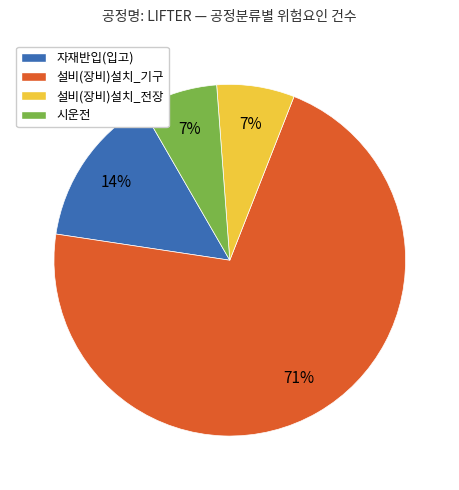

Combined, do 설비(장비)설치_기구 and 자재반입(입고) account for over 50%?

Yes